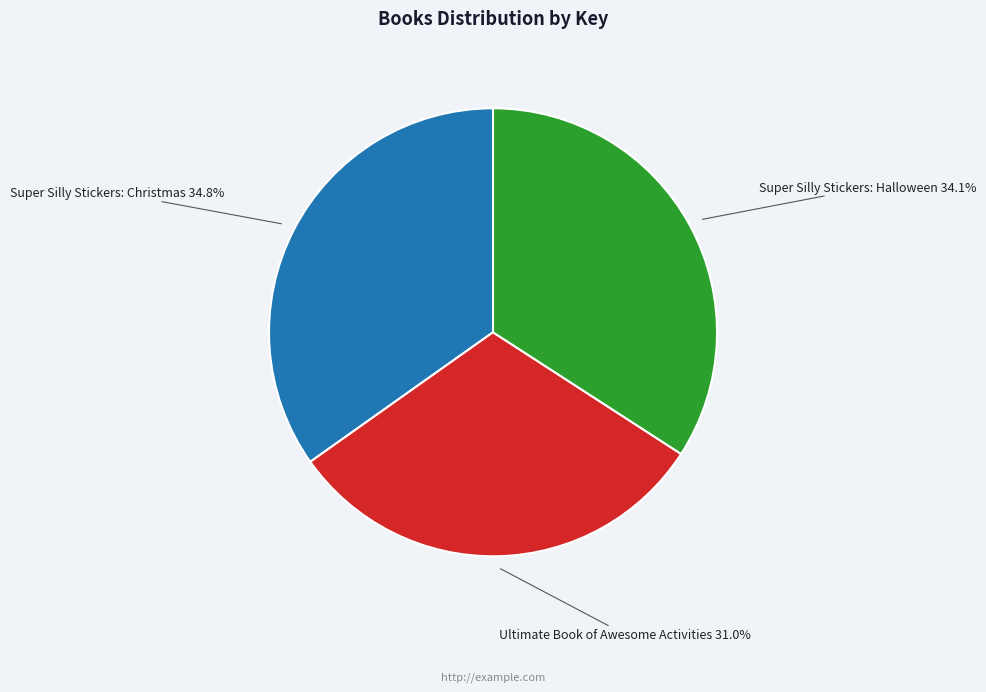

Is there a majority slice in this chart?

No